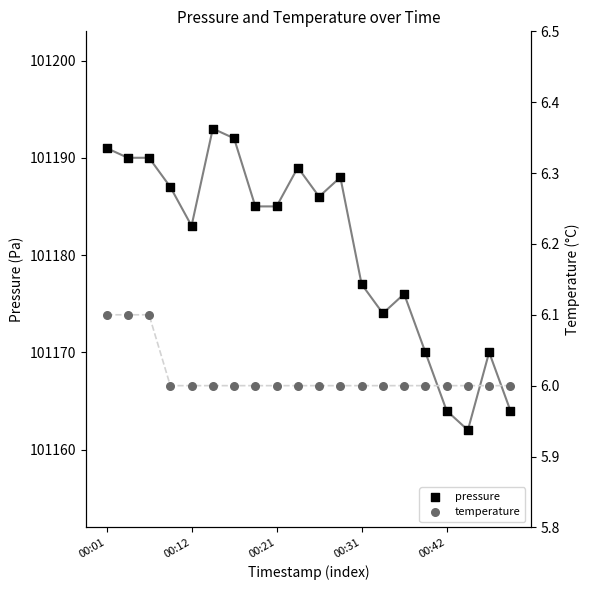

At how many categories does at least one series exceed 91157?

20